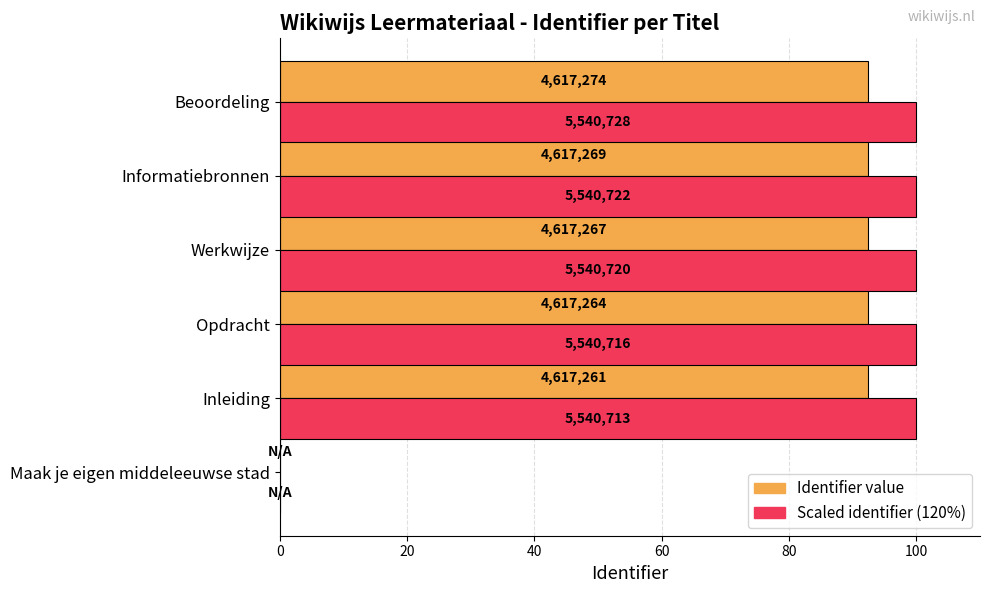

How many bars are there in each group?

2